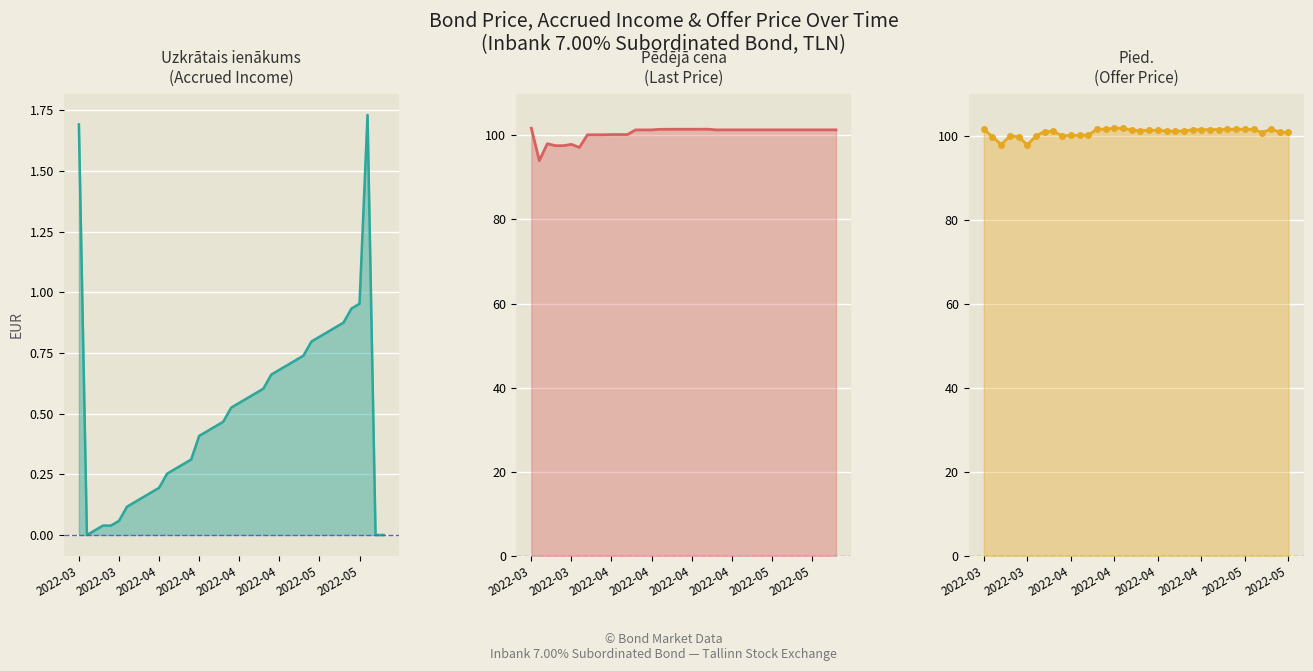

Is it true that Uzkrātais ienākums equals 0.5 at 18?

True